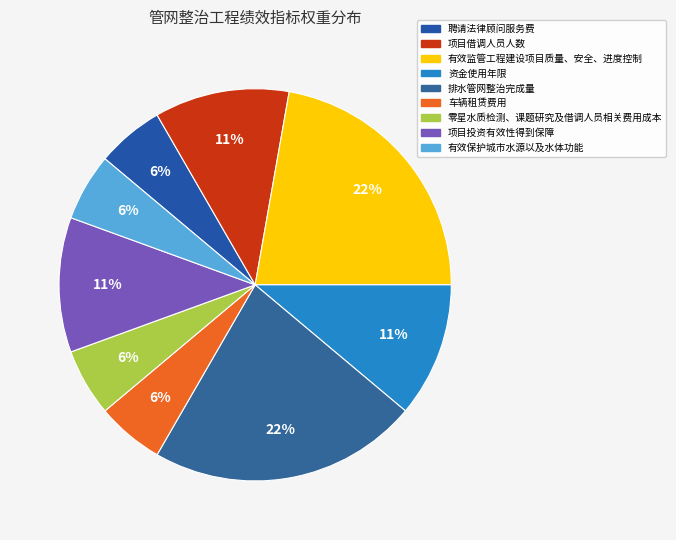

How many slices are in this pie chart?

9